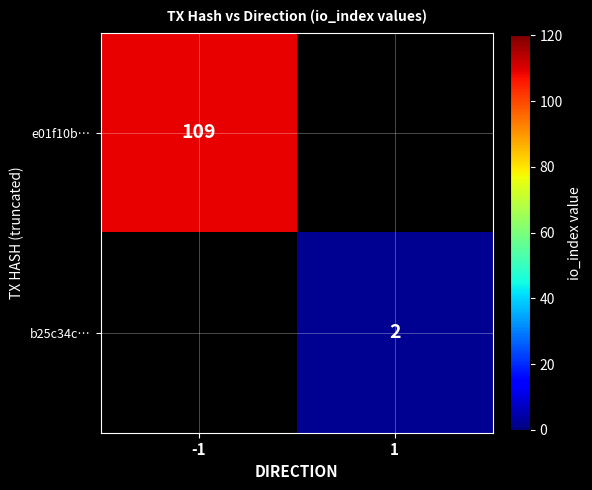

How many categories are shown in the chart?

2